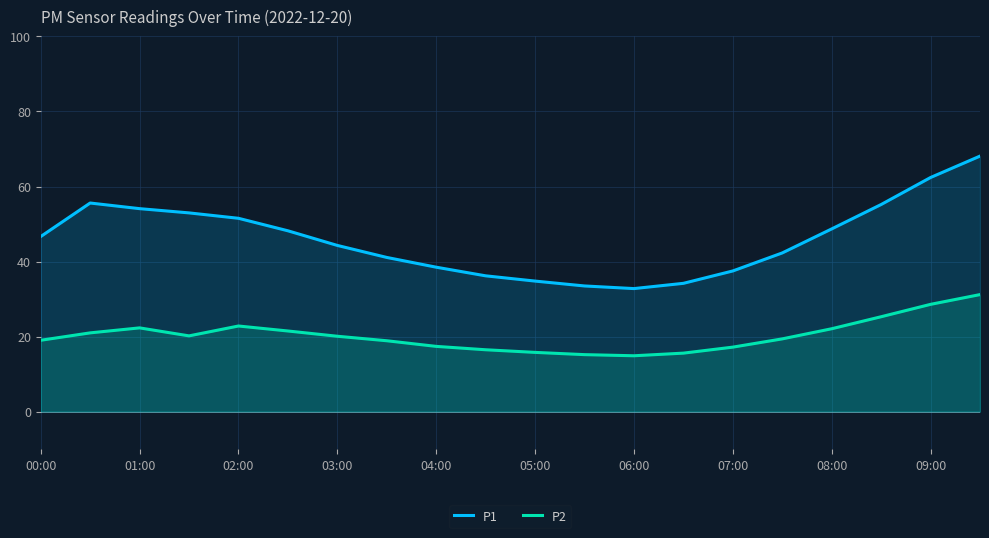

At how many categories does at least one series exceed 51?

7